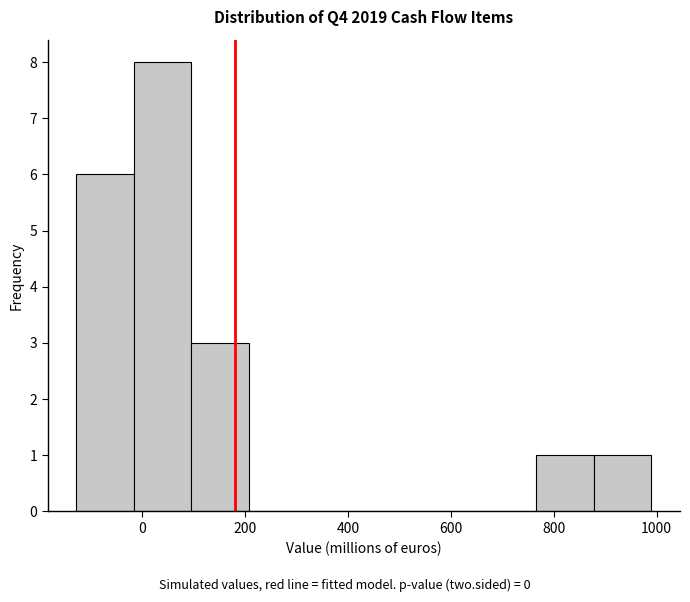

How tall is the bar that spans 880 to 980 on the x-axis? Neither the bar edges nor the heights are printed on the chart, so give them approximately, as read against the axes.

1